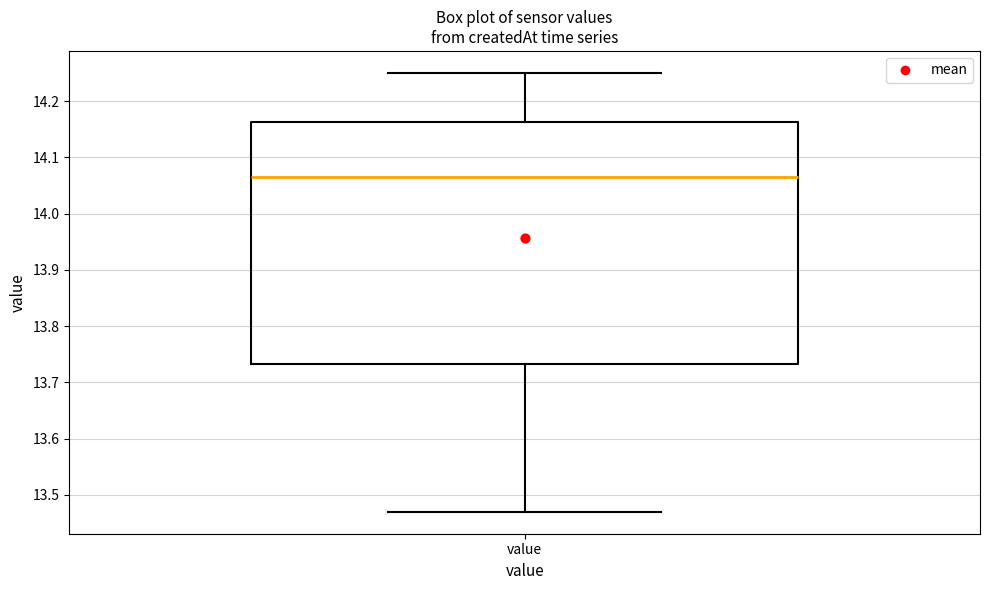

Where is the lower edge of the box for value on the y-axis? The values are not printed on the chart, so give them approximately, as read against the axis.

13.73